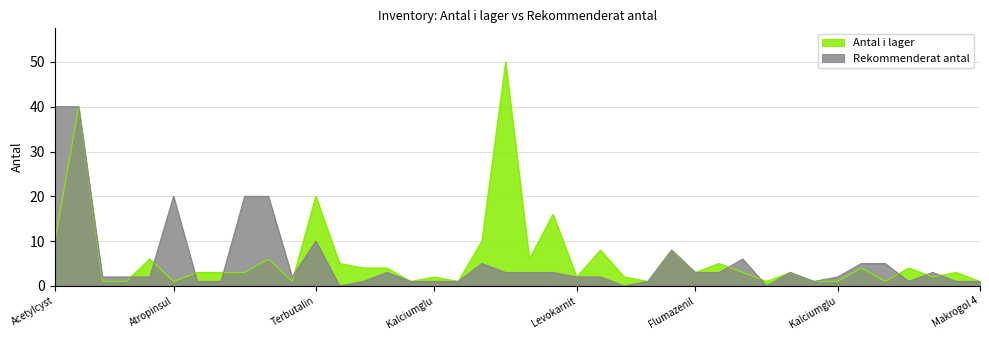

At which category does Antal i lager reach its first local peak?

Acetylcystein